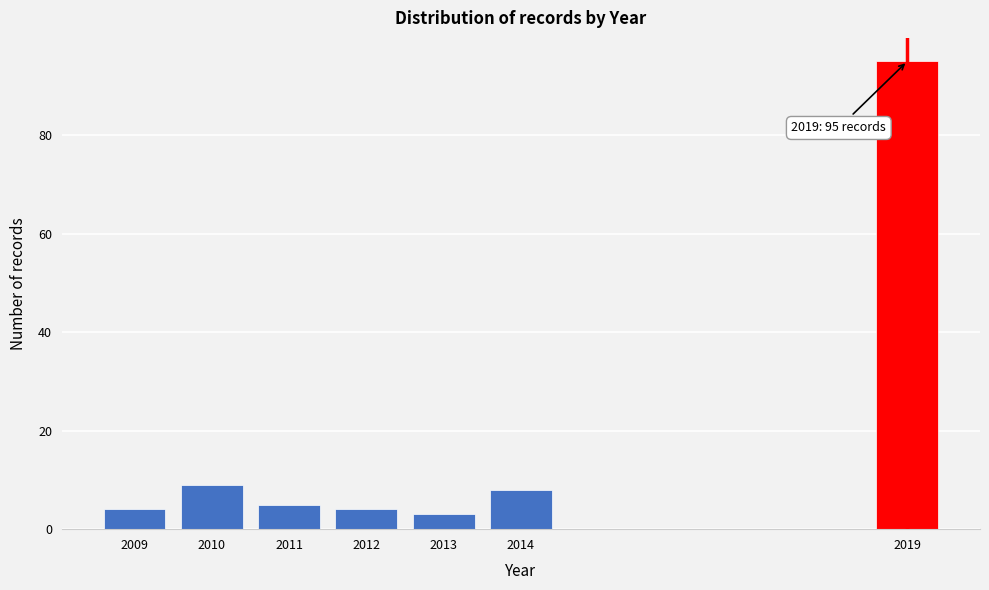

Reading right to left, extract all data points from this chart.

95	8	3	4	5	9	4